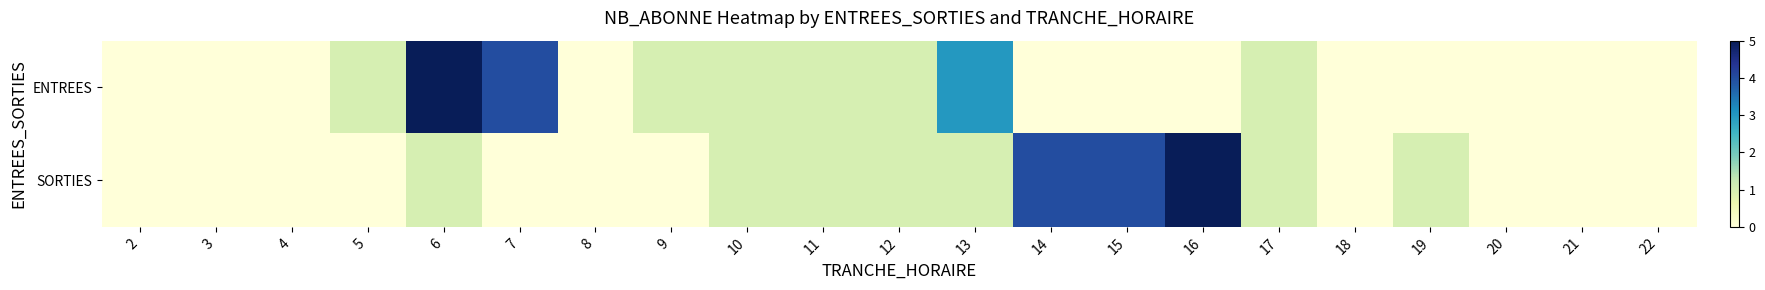

How many series are shown in this chart?

2